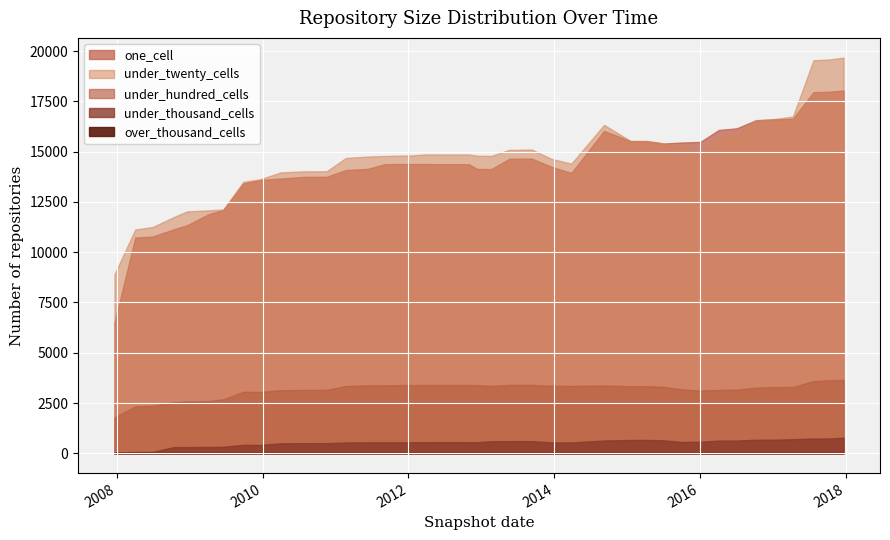

What is the minimum value for under_twenty_cells?

8908